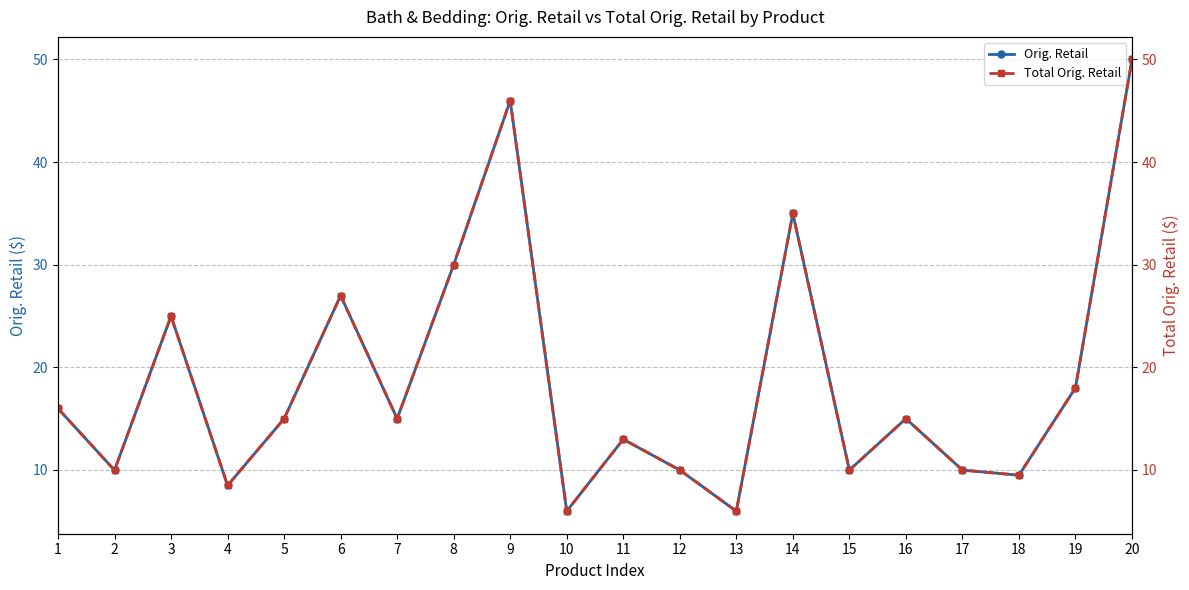

At which label is Total Orig. Retail closest to 27?

6